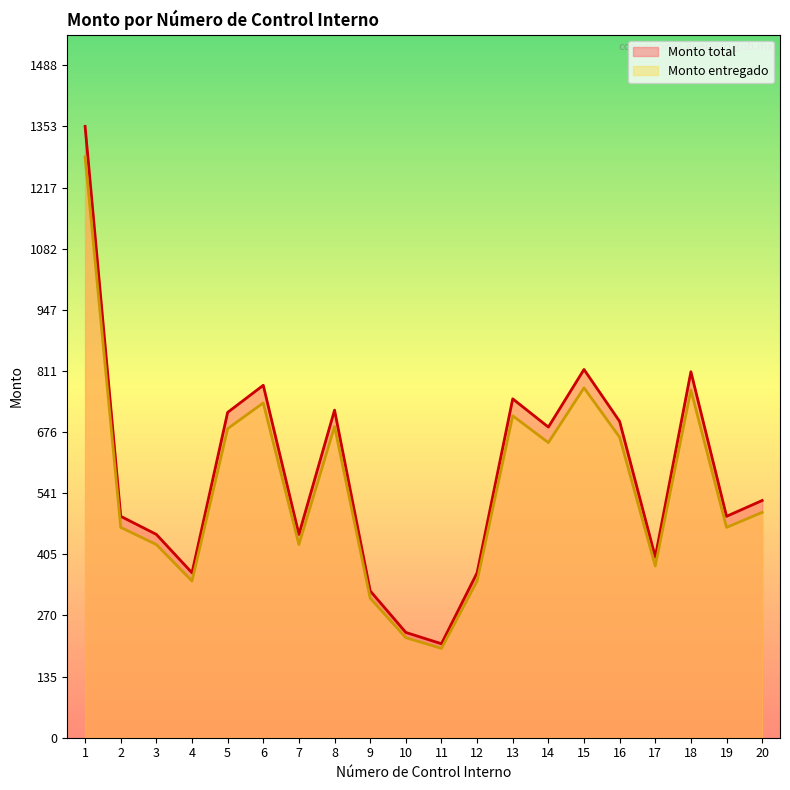

What are all the series names shown in the legend?

Monto total, Monto entregado